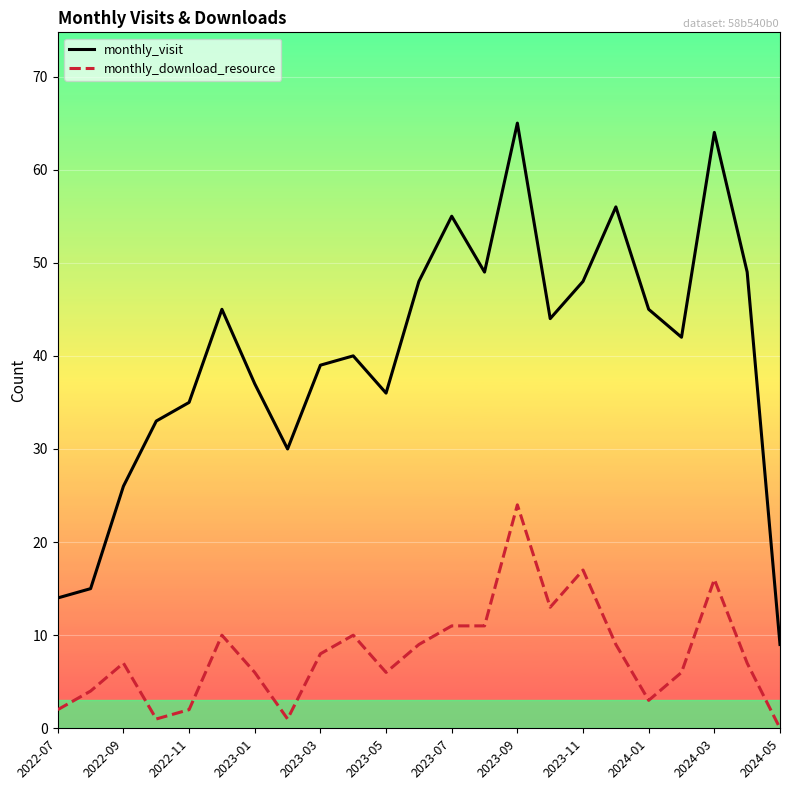

What is the lowest value of the monthly_visit series?

9